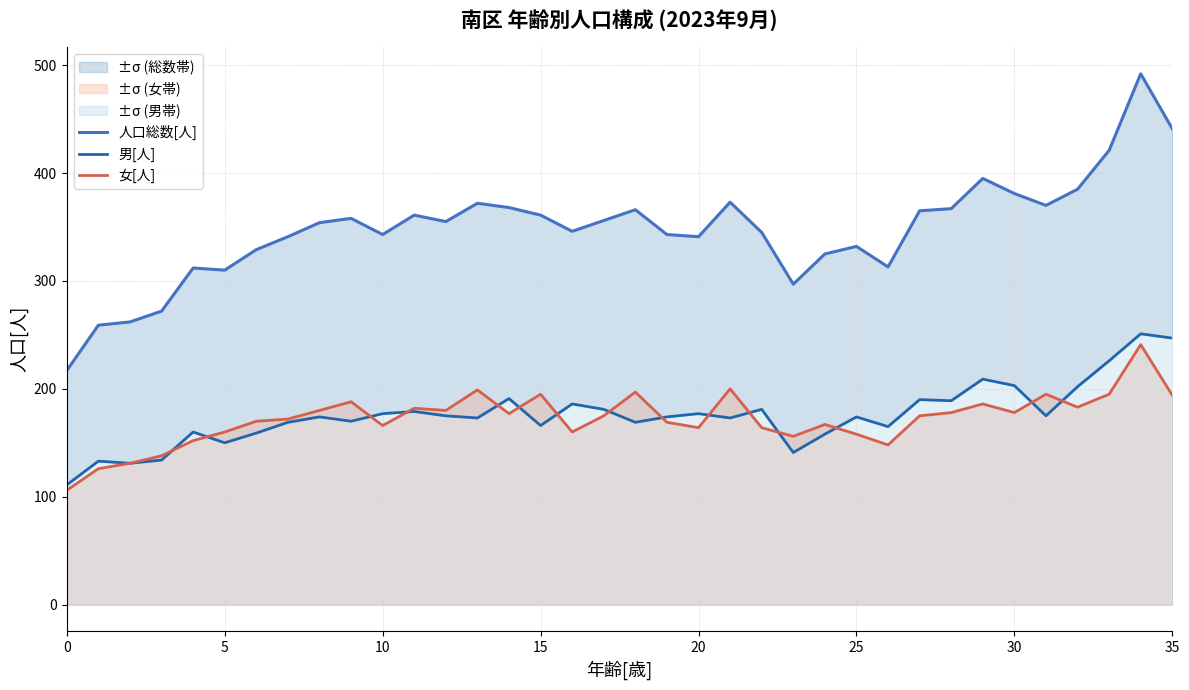

List the series in order of their peak value, lowest first.

女[人], 男[人], 人口総数[人]